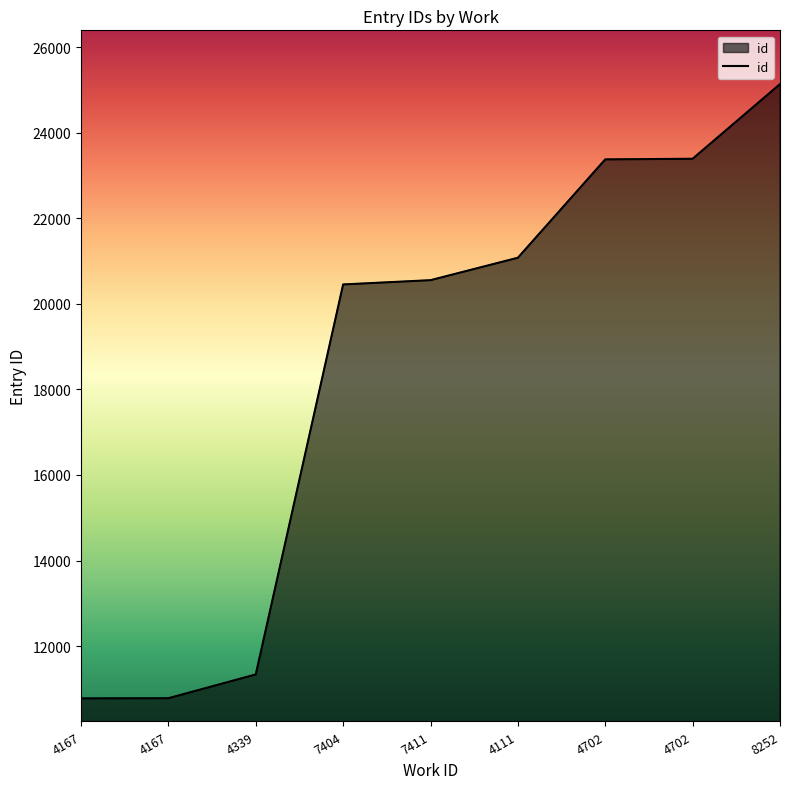

The chart shows a value of 8215 at 4111. True or false?

False